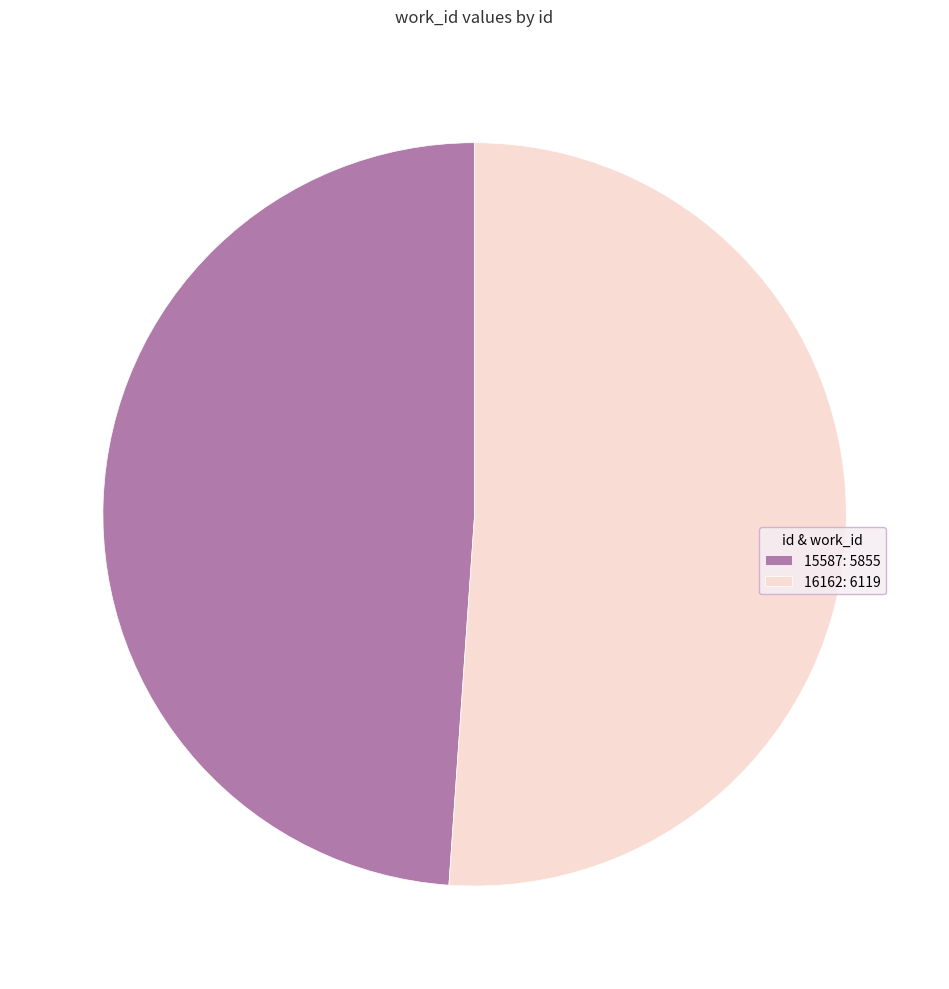

Combined, do 15587: 5855 and 16162: 6119 account for over 50%?

Yes